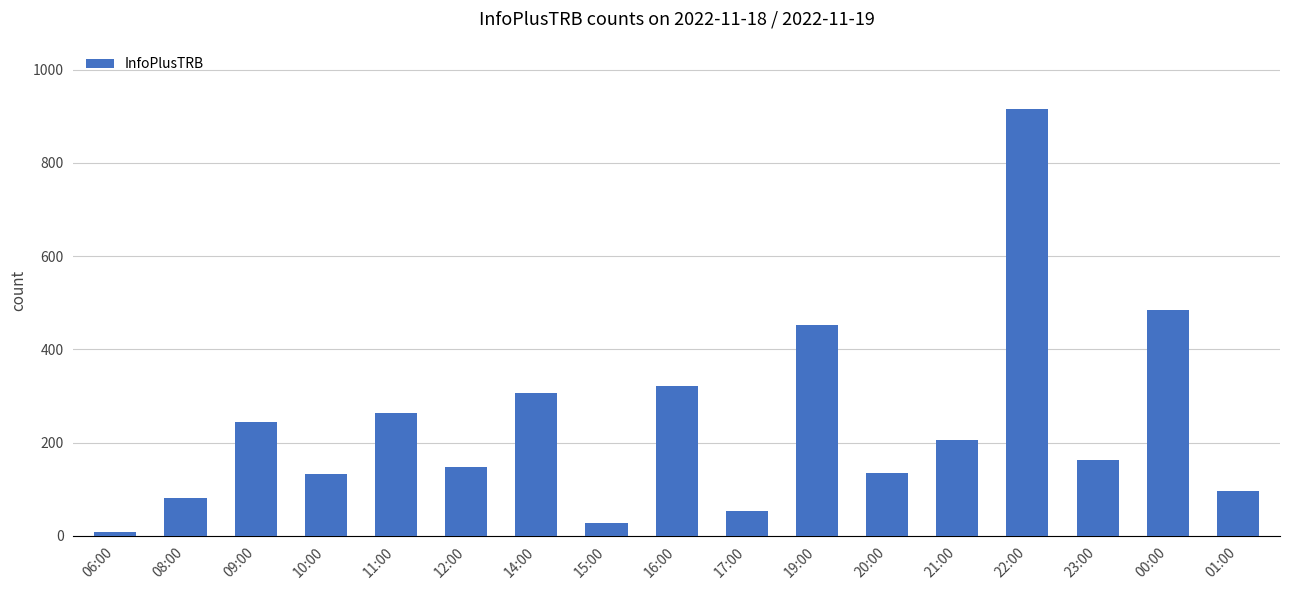

What is the approximate value at 22:00, to the nearest 50?

900